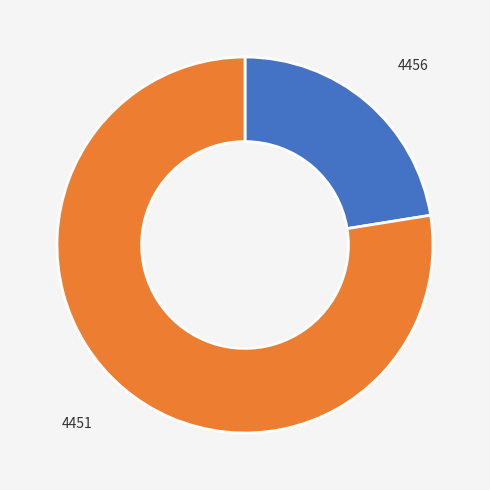

Is there a majority slice in this chart?

Yes